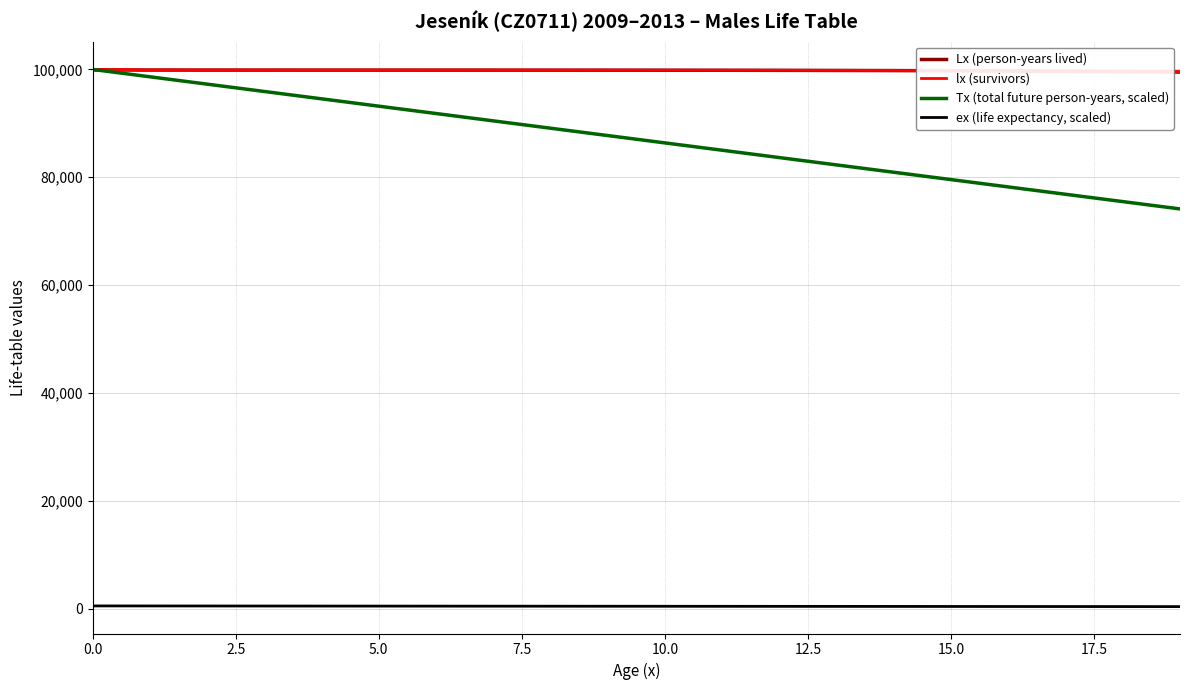

The value of lx (survivors) at 17 is 99690.3. True or false?

True